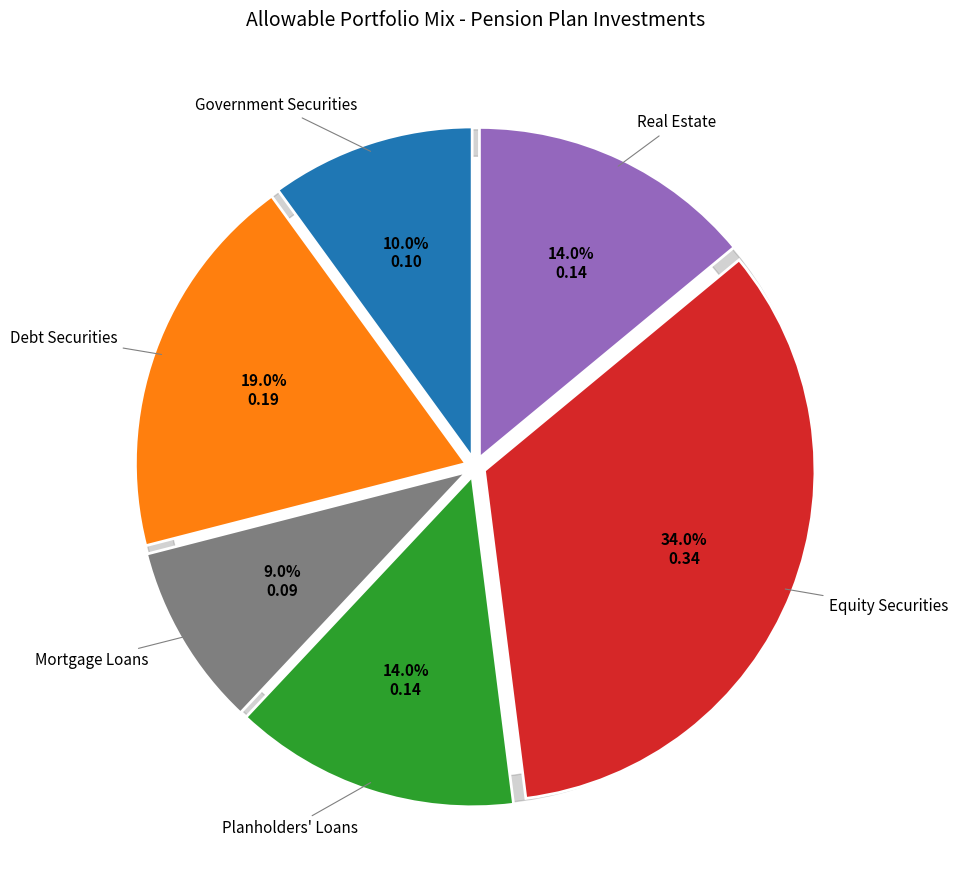

Which category has the biggest portion of the pie?

Equity Securities